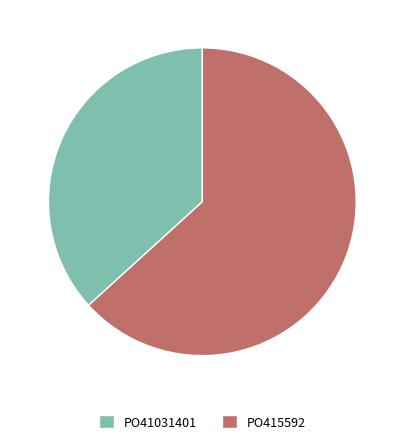

Is it true that PO415592 is 63% of the pie?

True